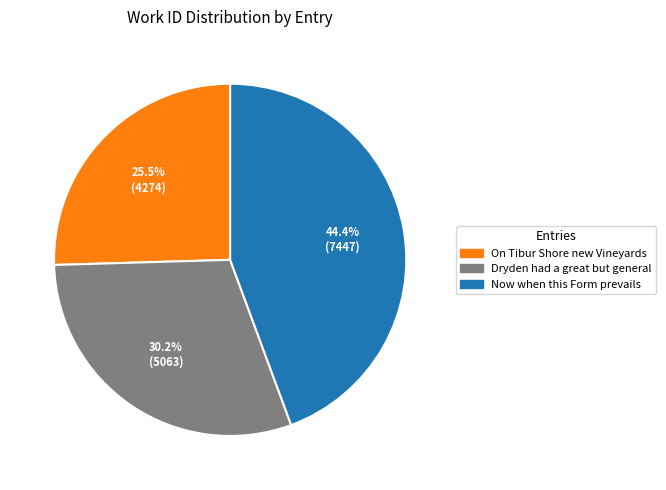

The Dryden had a great but general slice represents 24% of the pie. True or false?

False